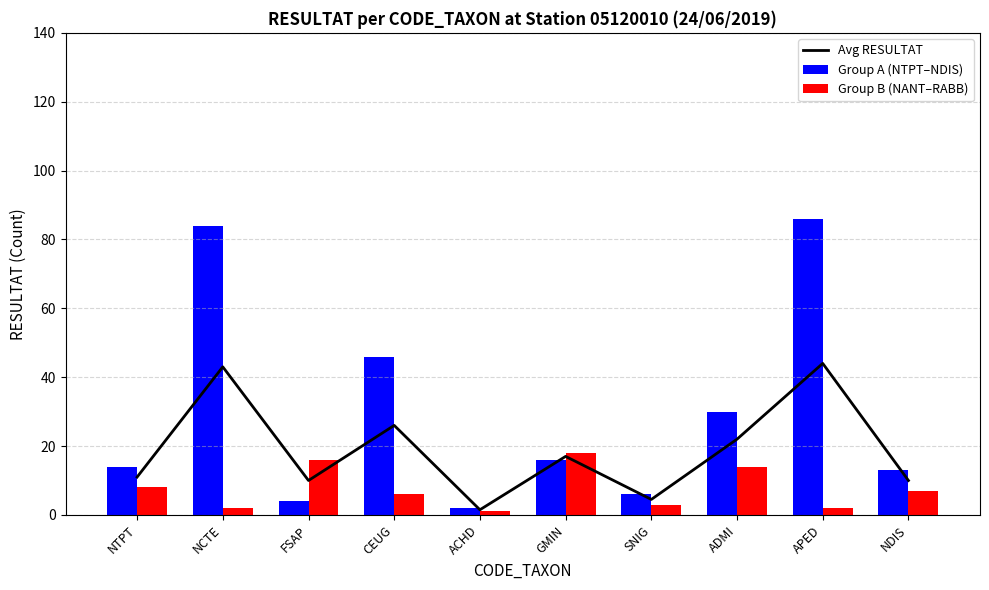

What is the label of the 10th bar from the left?

NDIS